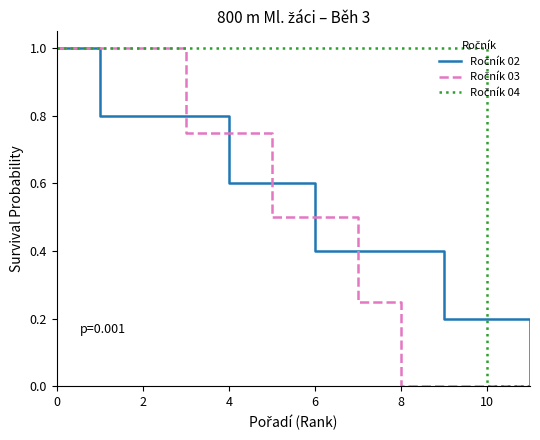

What is the maximum value shown in the chart?

1.0